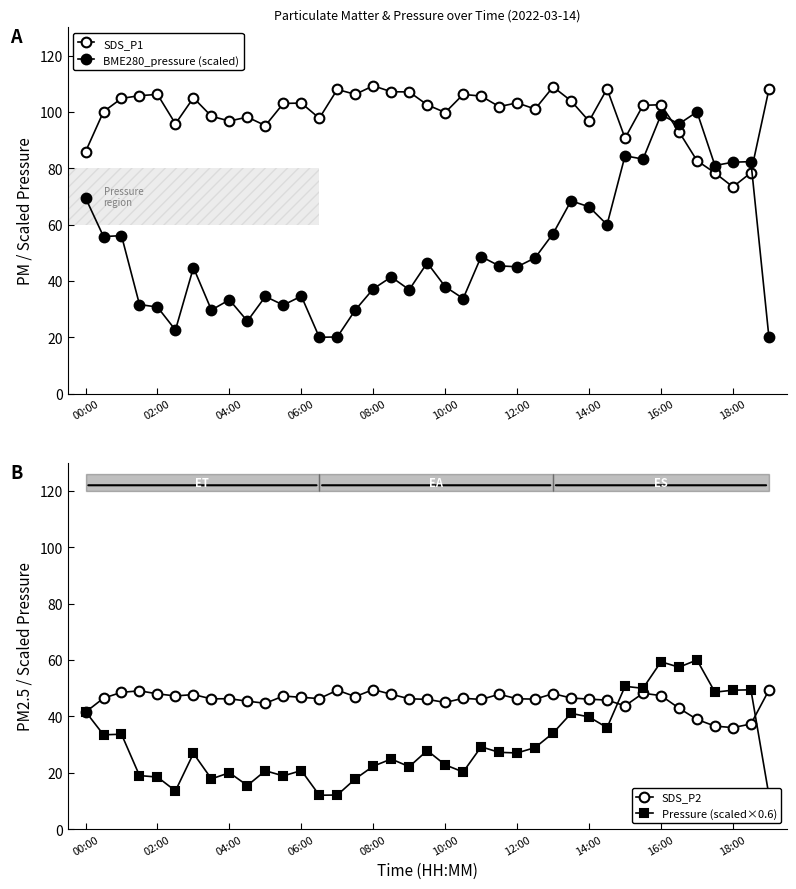

How many interior local valleys does the SDS_P1 series have?

11